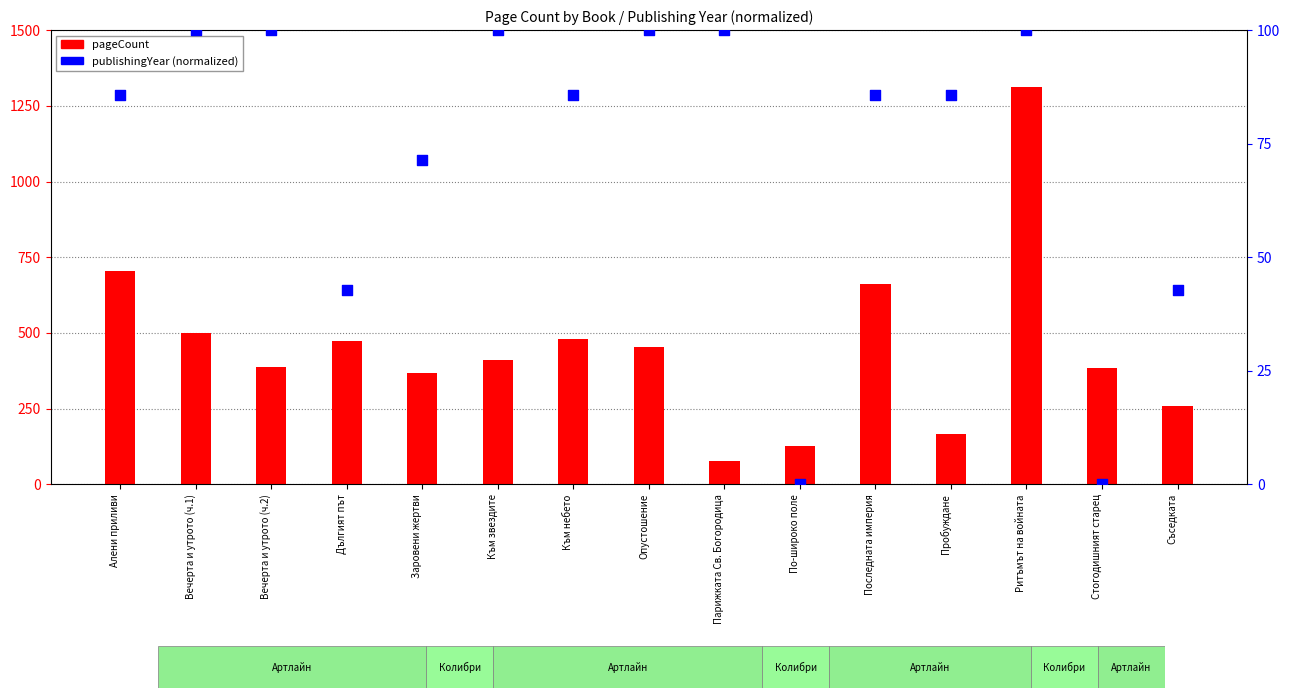

Which series has the largest total across all categories?

pageCount